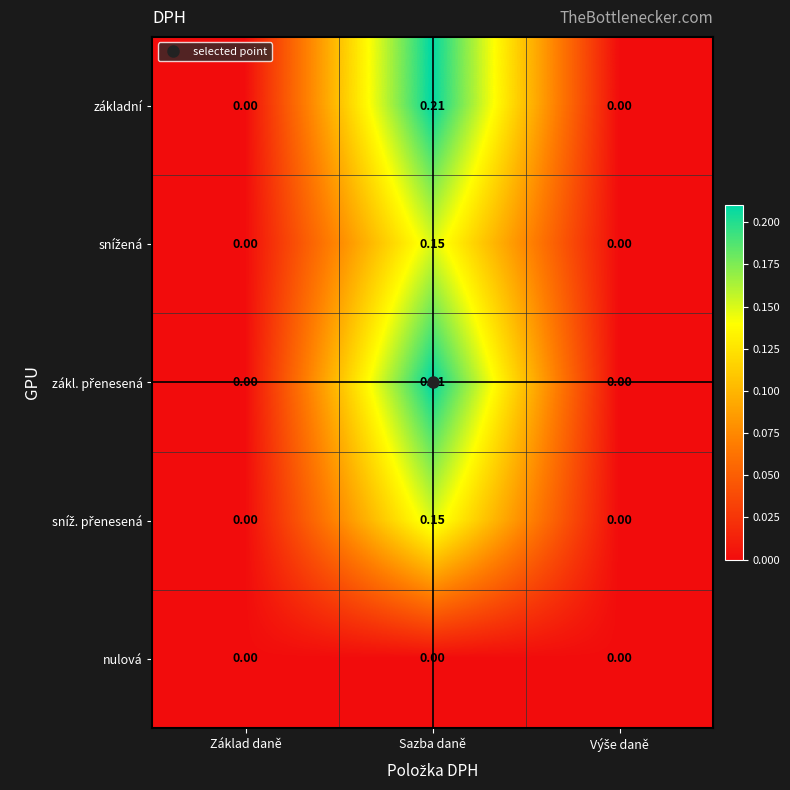

At which category is the sum across all series the highest?

Sazba daně